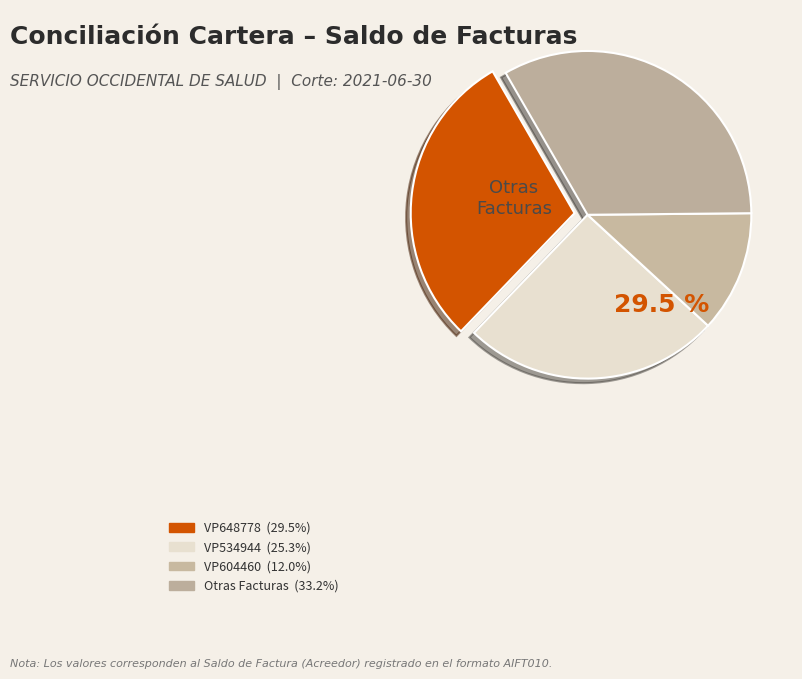

Does VP424143 account for over 50% of the chart?

No